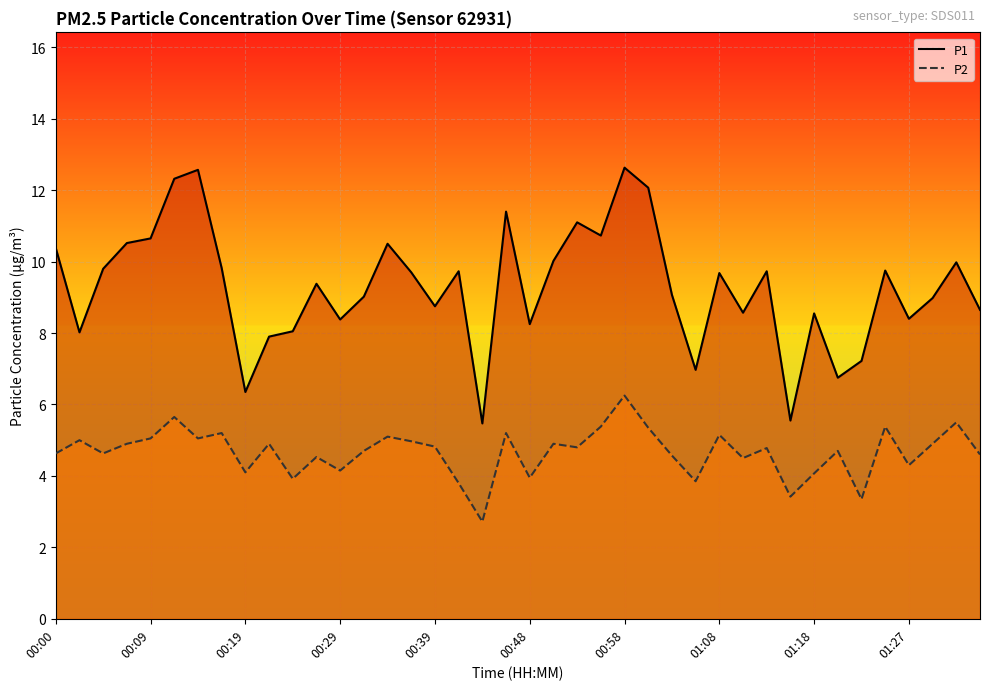

What is the difference between the maximum and minimum values in the P2 series?

3.5